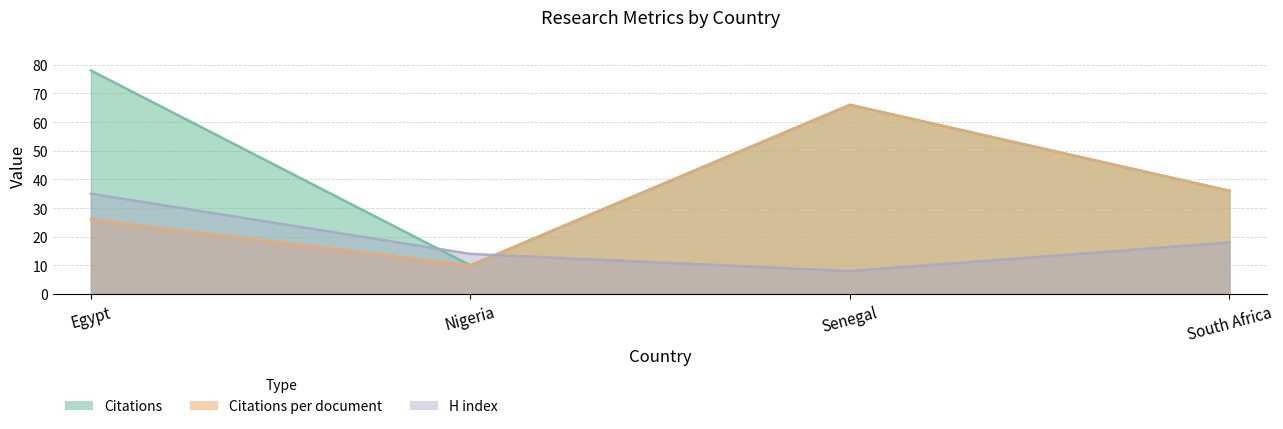

How many series are shown in this chart?

3